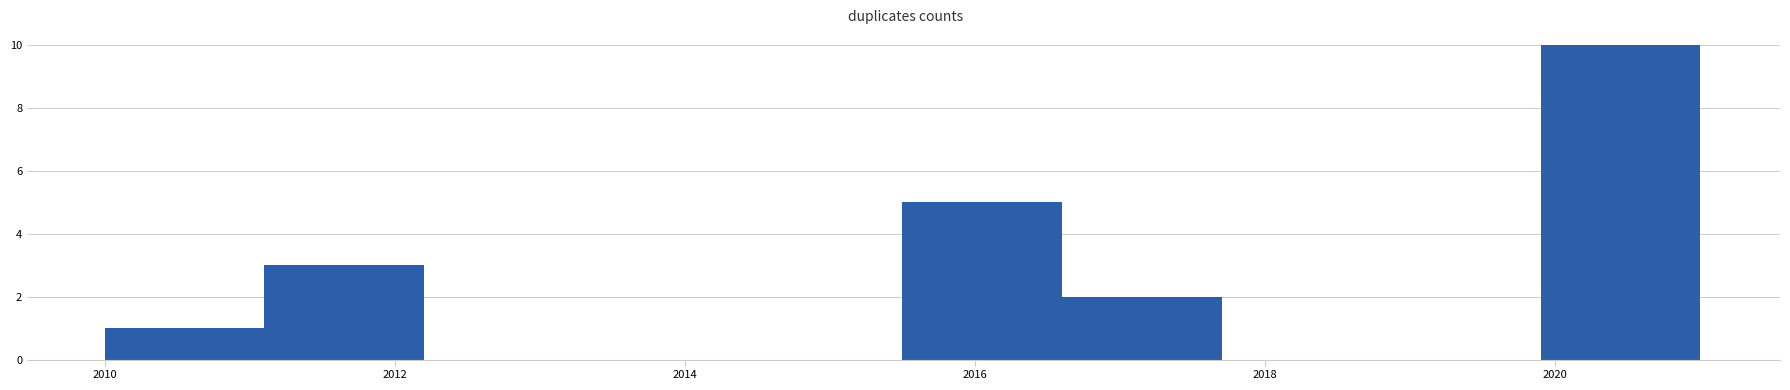

Reading left to right, list every bar in this chart as the range it spans on the x-axis followed by its height. Neither the bar edges nor the heights are printed on the chart, so give them approximately, as read against the axes.

2010.0 to 2011.1: 1
2011.1 to 2012.2: 3
2012.2 to 2013.3: 0
2013.3 to 2014.4: 0
2014.4 to 2015.5: 0
2015.5 to 2016.6: 5
2016.6 to 2017.7: 2
2017.7 to 2018.8: 0
2018.8 to 2019.9: 0
2019.9 to 2021.0: 10